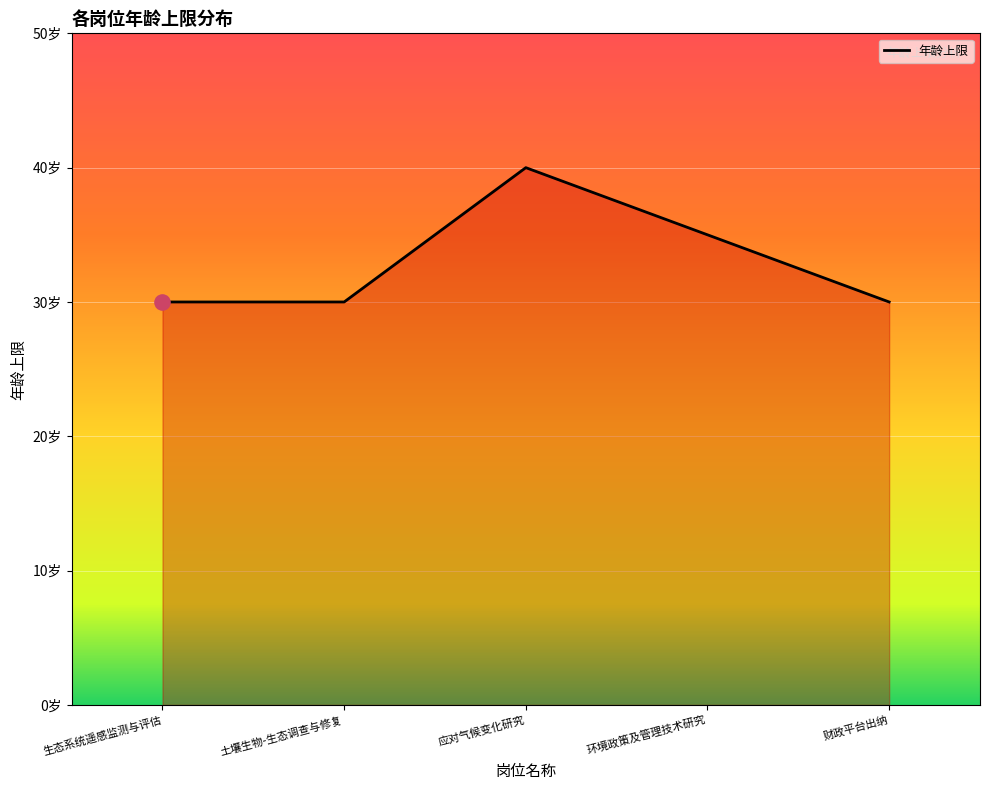

Between 环境政策及管理技术研究 and 土壤生物-生态调查与修复, which is larger?

环境政策及管理技术研究